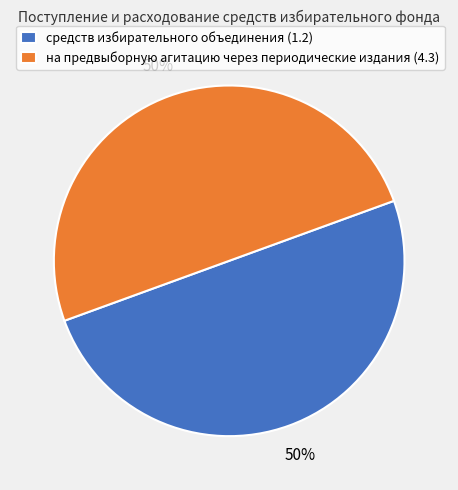

To the nearest percent, what percentage of the pie is средств избирательного объединения (1.2)?

50%